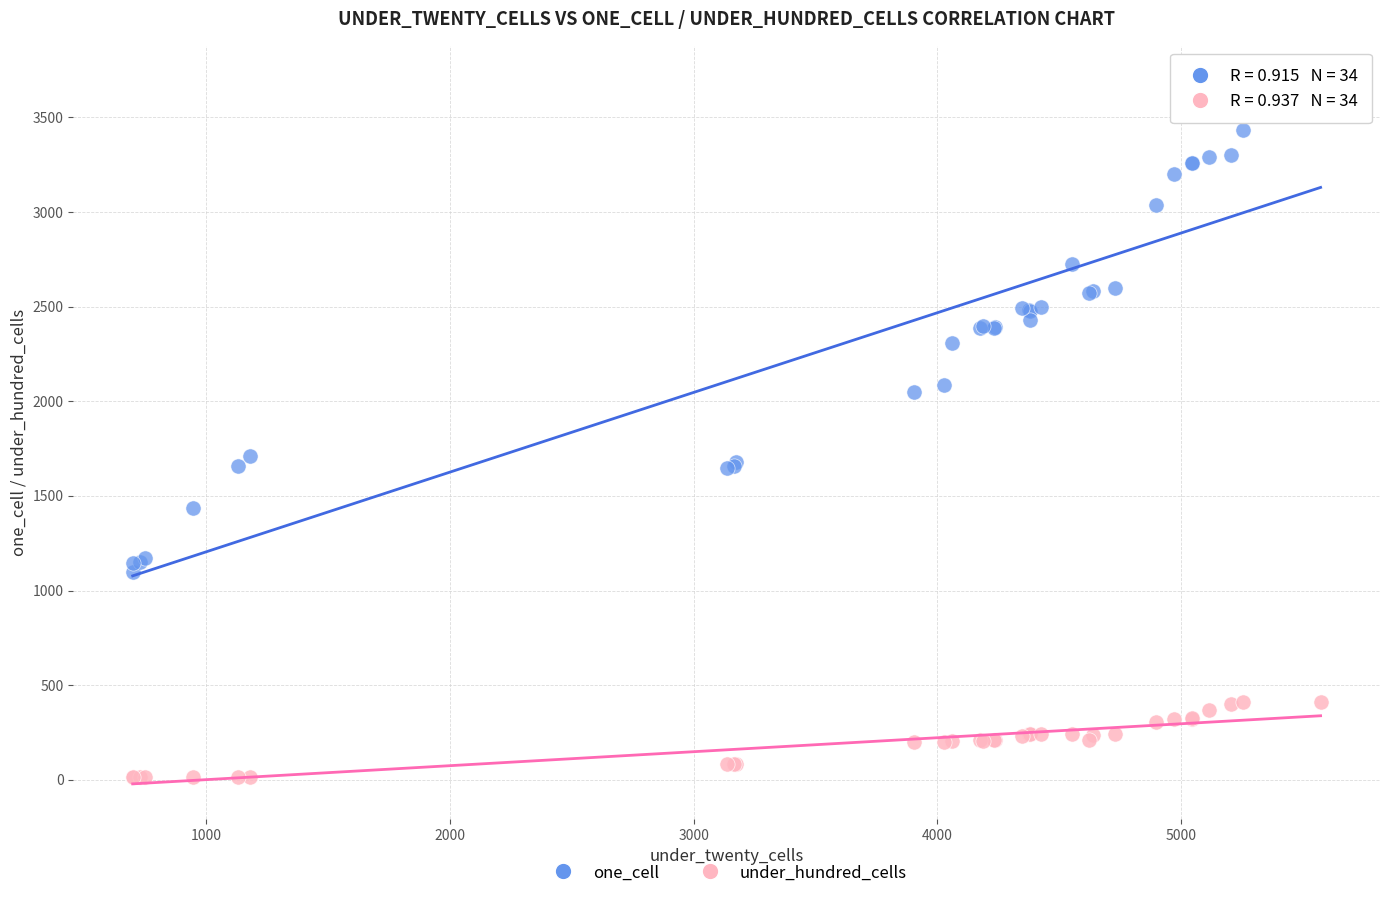

Which series reaches the maximum Y coordinate?

one_cell